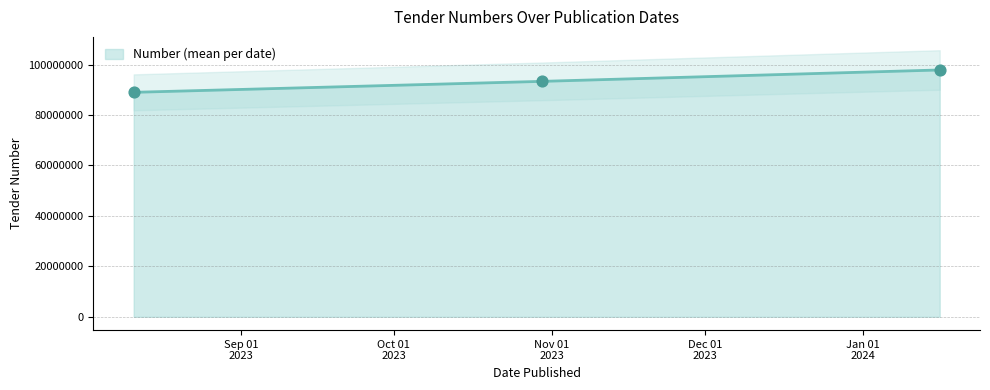

What is the minimum value for Number (mean per date)?

89003210